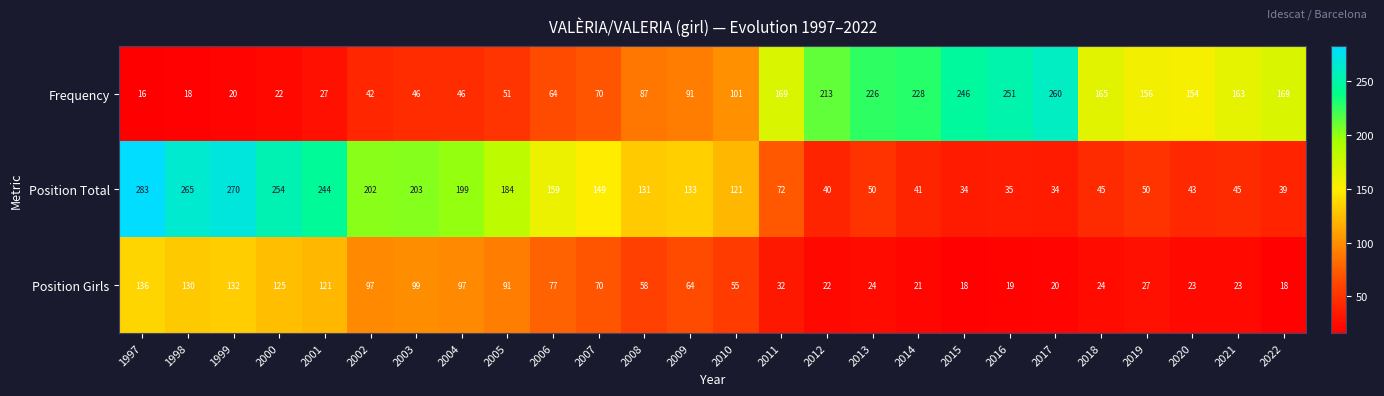

At how many categories does at least one series exceed 269?

2